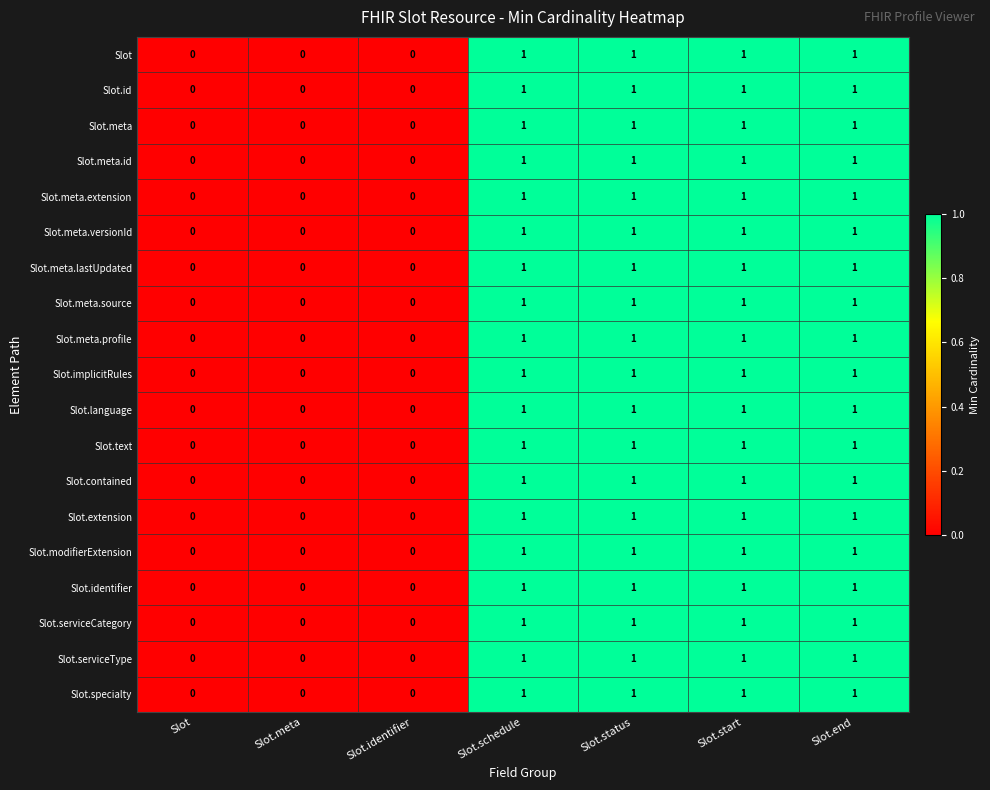

The Slot.meta.lastUpdated series shows 1 at Slot.status. True or false?

True